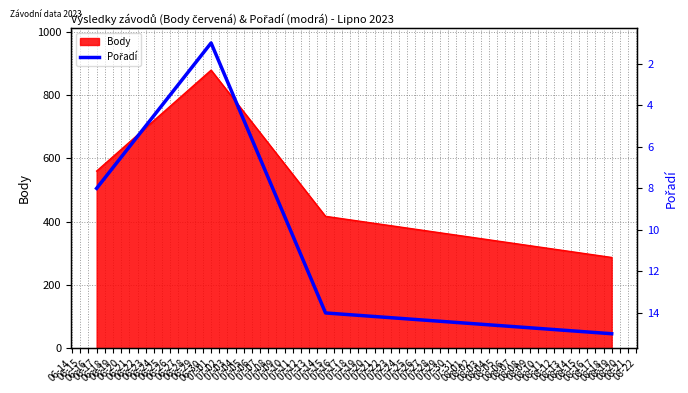

The value at 07-01 is 2. True or false?

False